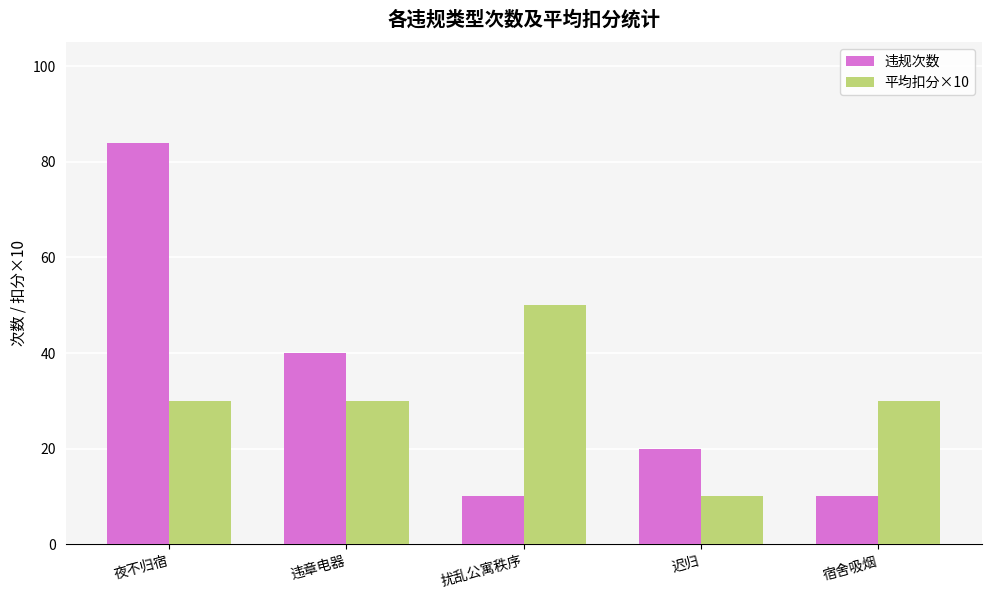

Between 扰乱公寓秩序 and 迟归, which series saw the biggest shift?

平均扣分×10